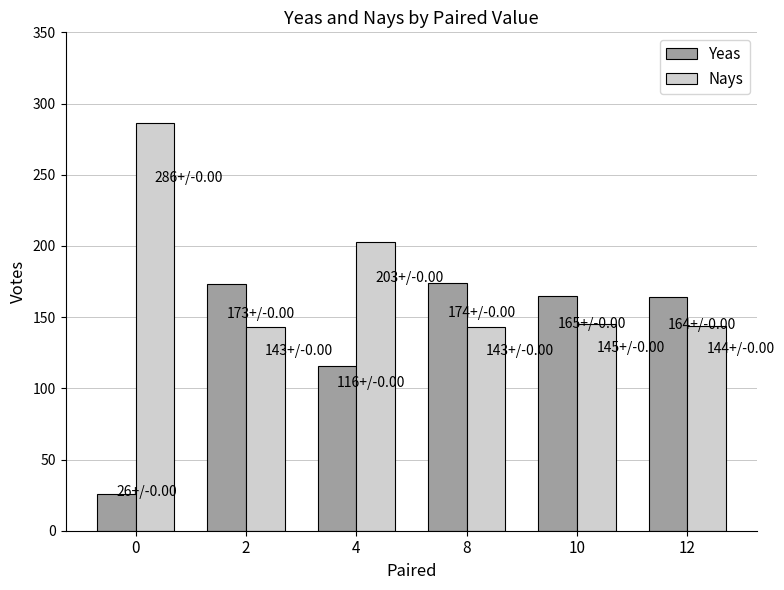

Where is Yeas nearest to the value 100?

4